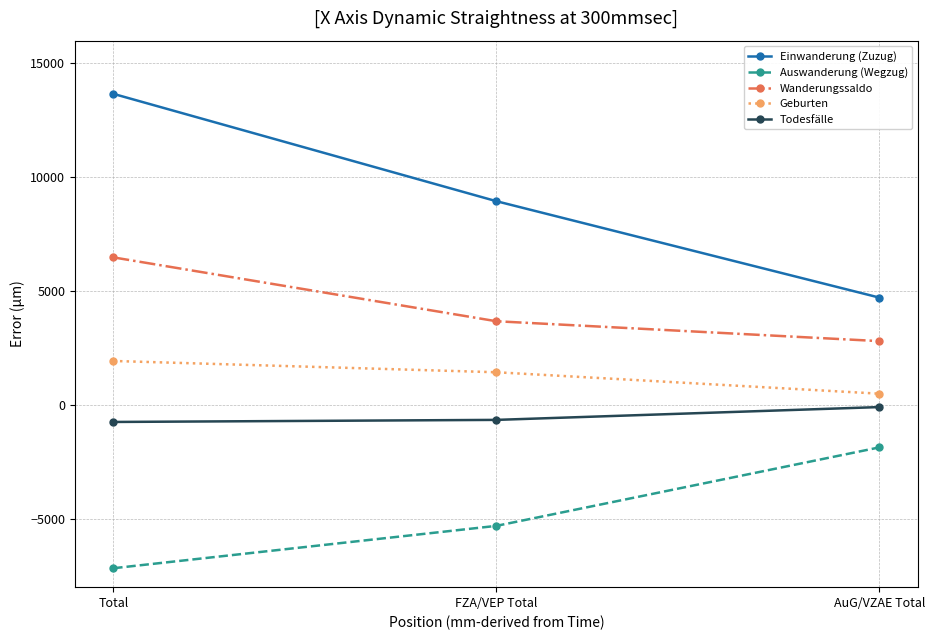

How many lines are shown in the chart?

5